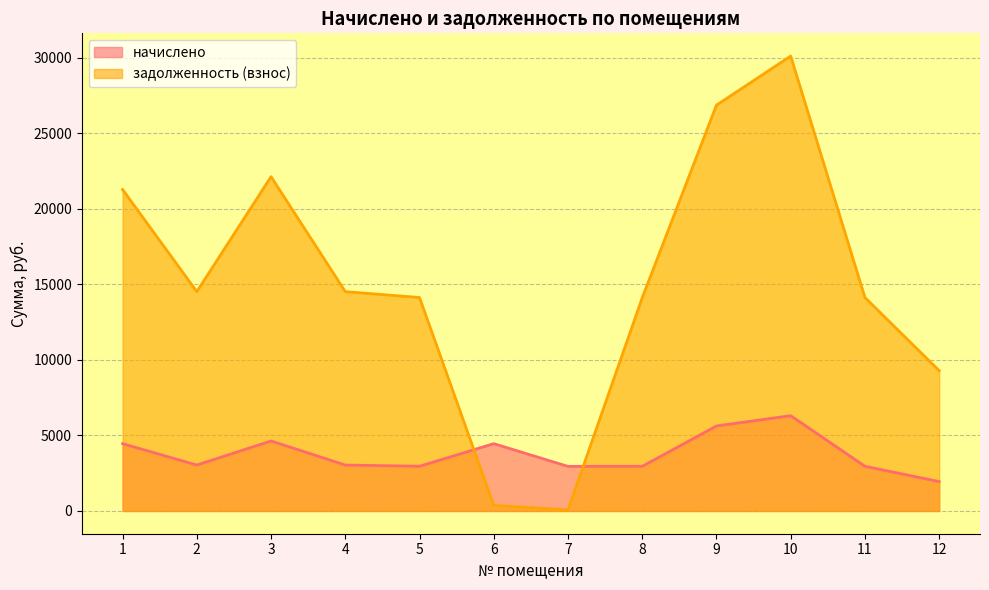

At which category does the chart reach its peak across all series?

10